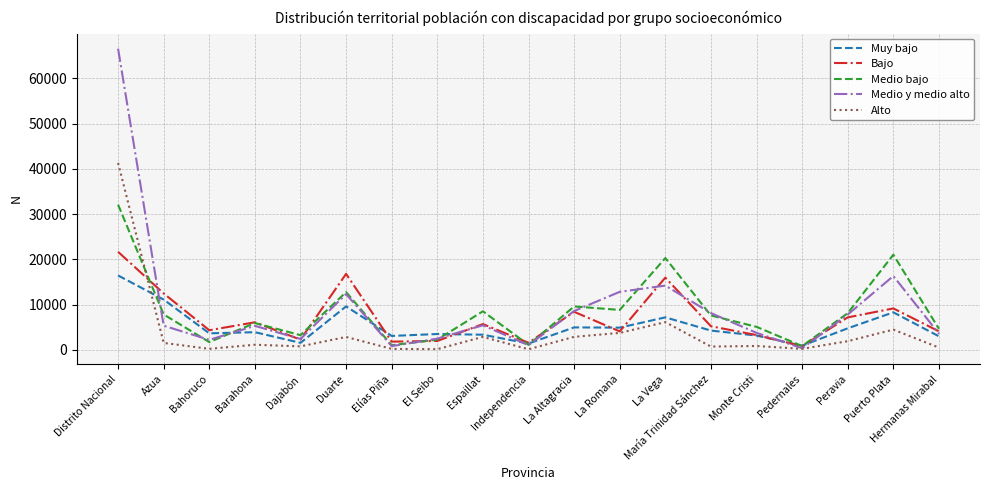

What are all the series names shown in the legend?

Muy bajo, Bajo, Medio bajo, Medio y medio alto, Alto